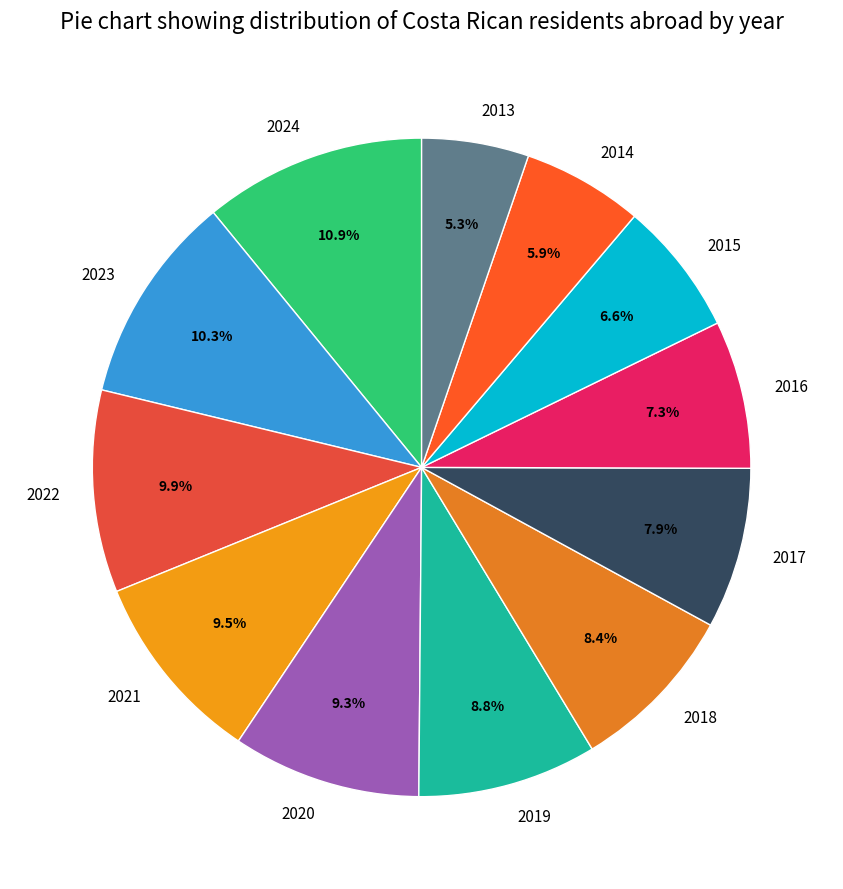

What is the largest slice in the pie chart?

2024